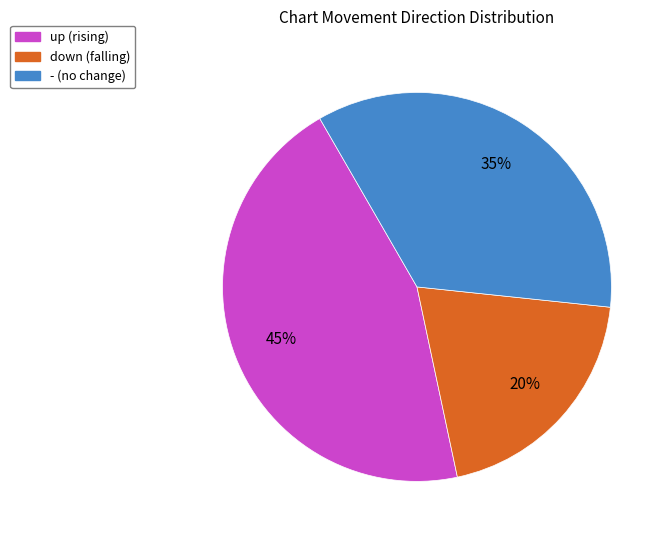

What is the largest slice in the pie chart?

up